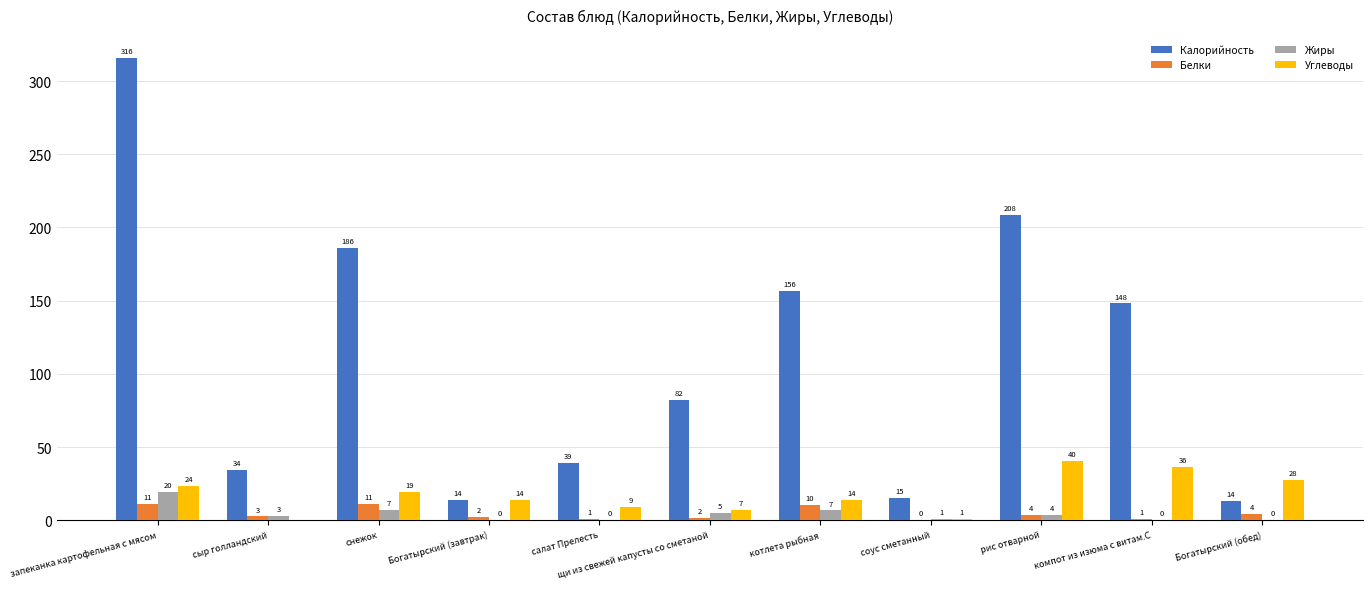

Are the bars horizontal?

No